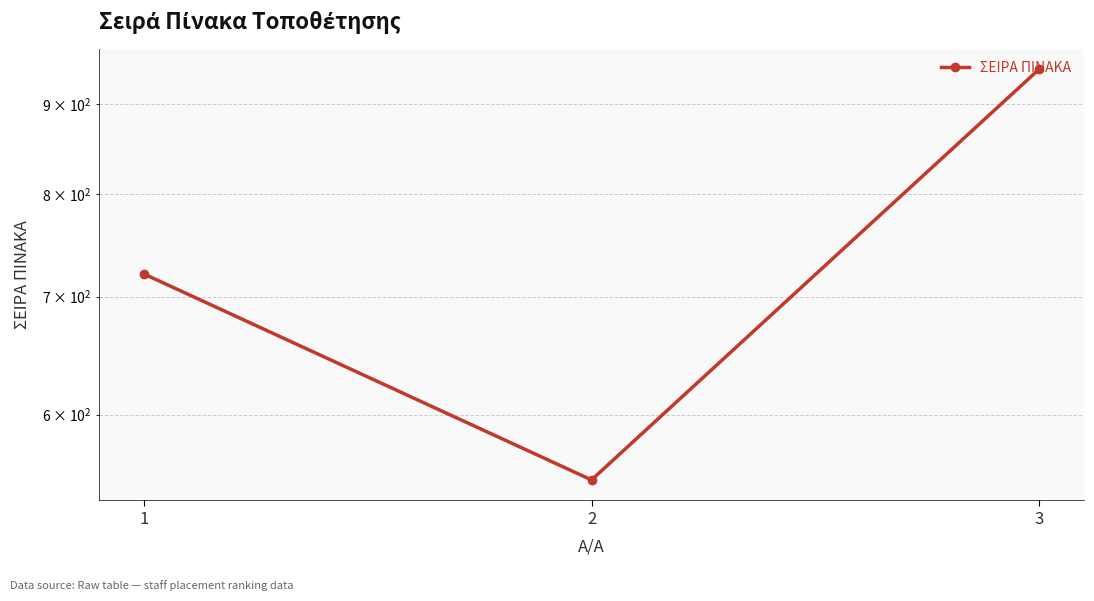

What is the difference between the second highest and minimum values?

170